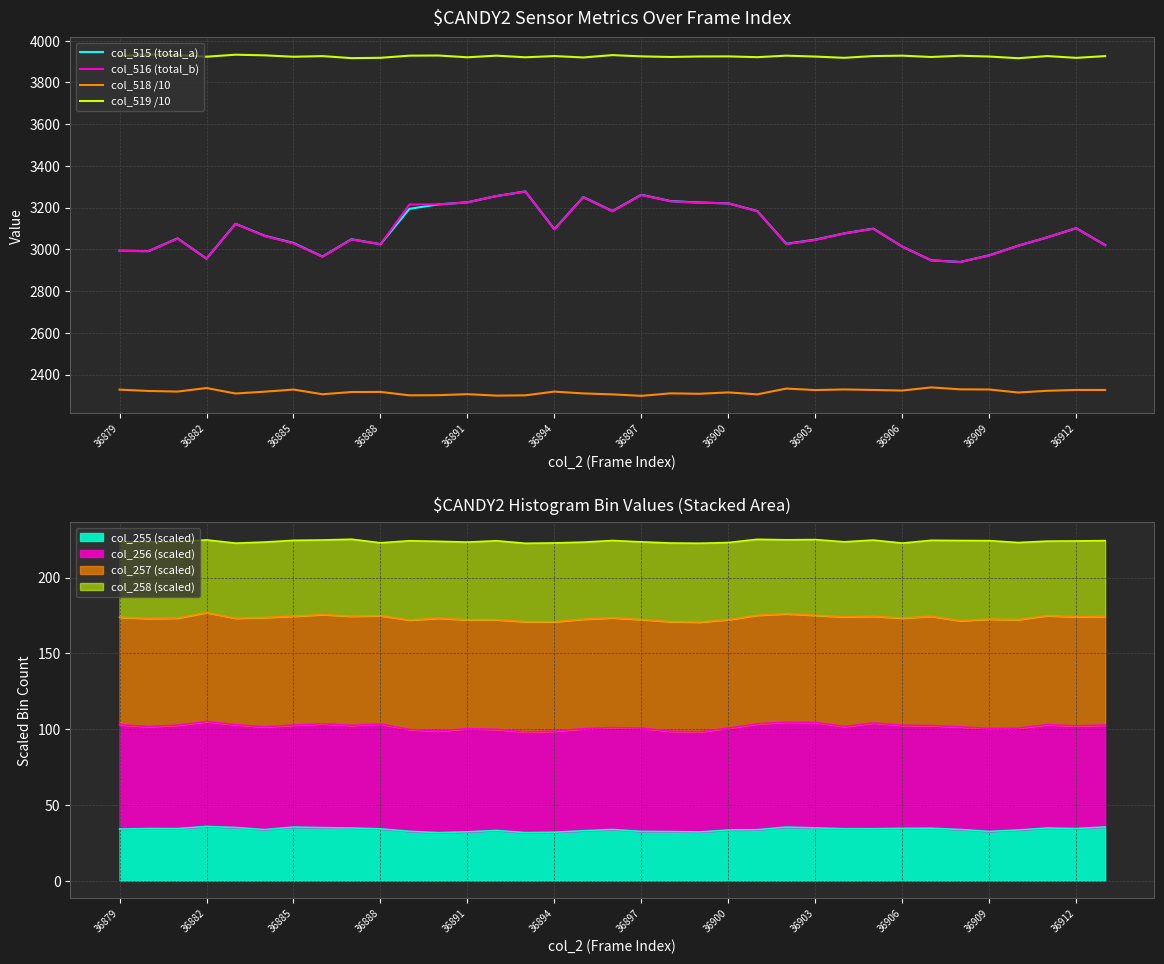

What is the lowest value of the col_255 (scaled) series?

31.6